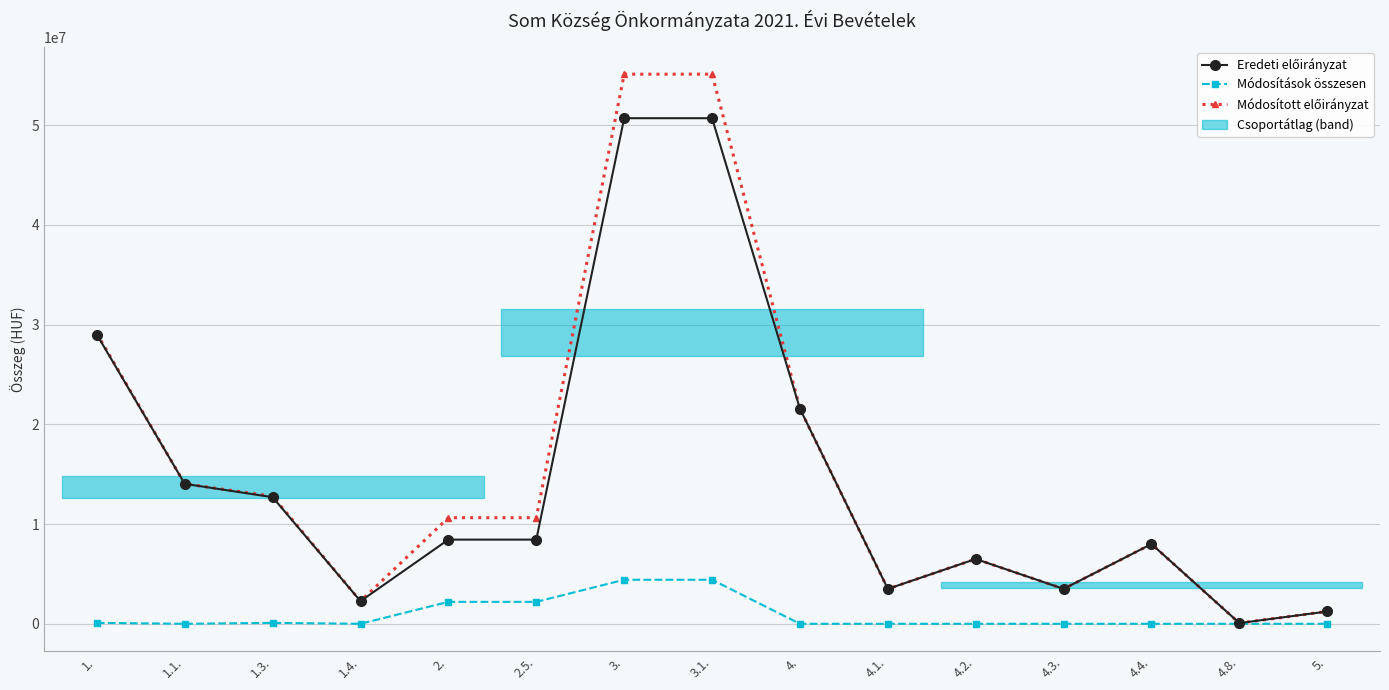

What is the difference between the highest and lowest values at 4.3.?

3500000